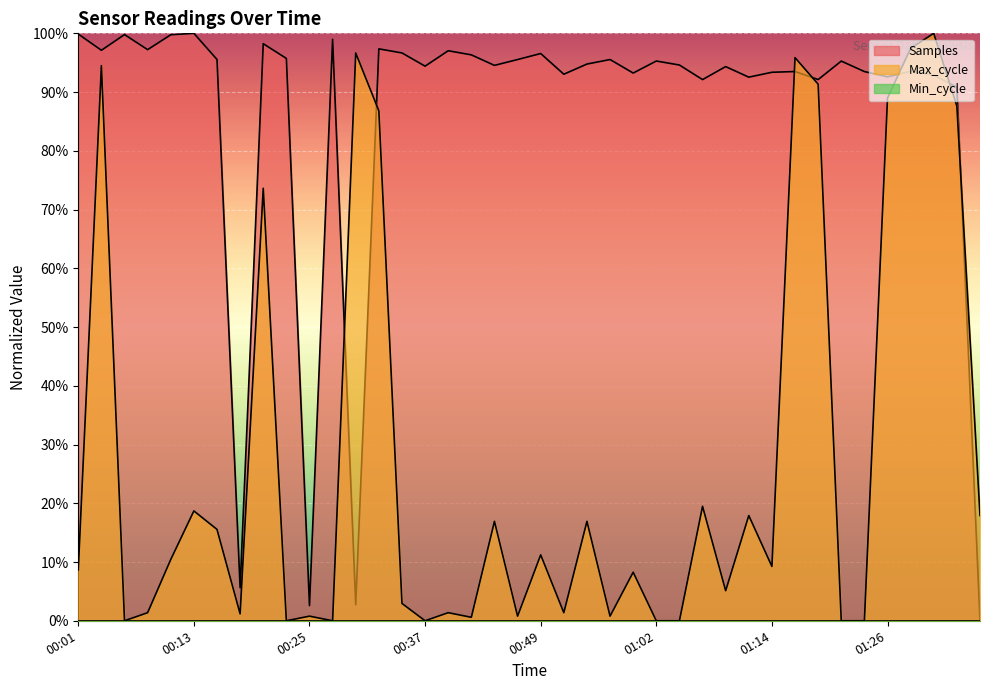

How many series are shown in this chart?

3